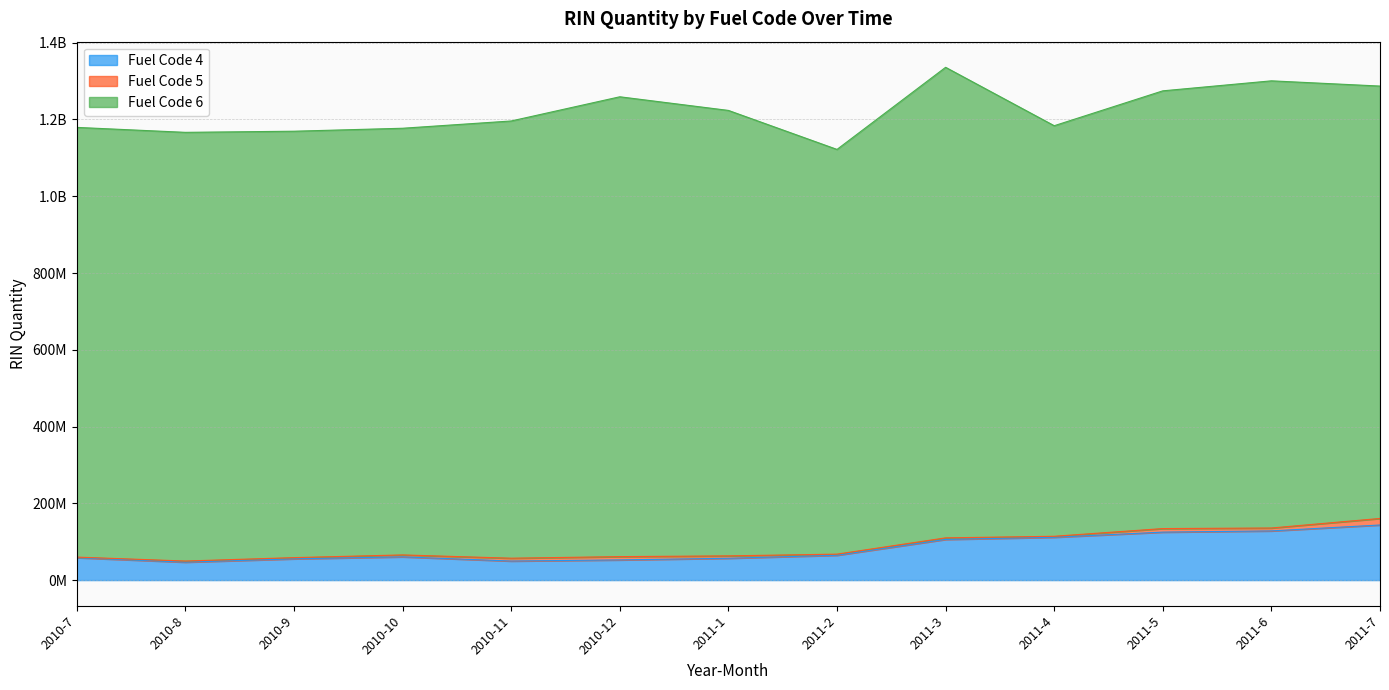

Is it true that 4 equals 189226035 at 2011-6?

False